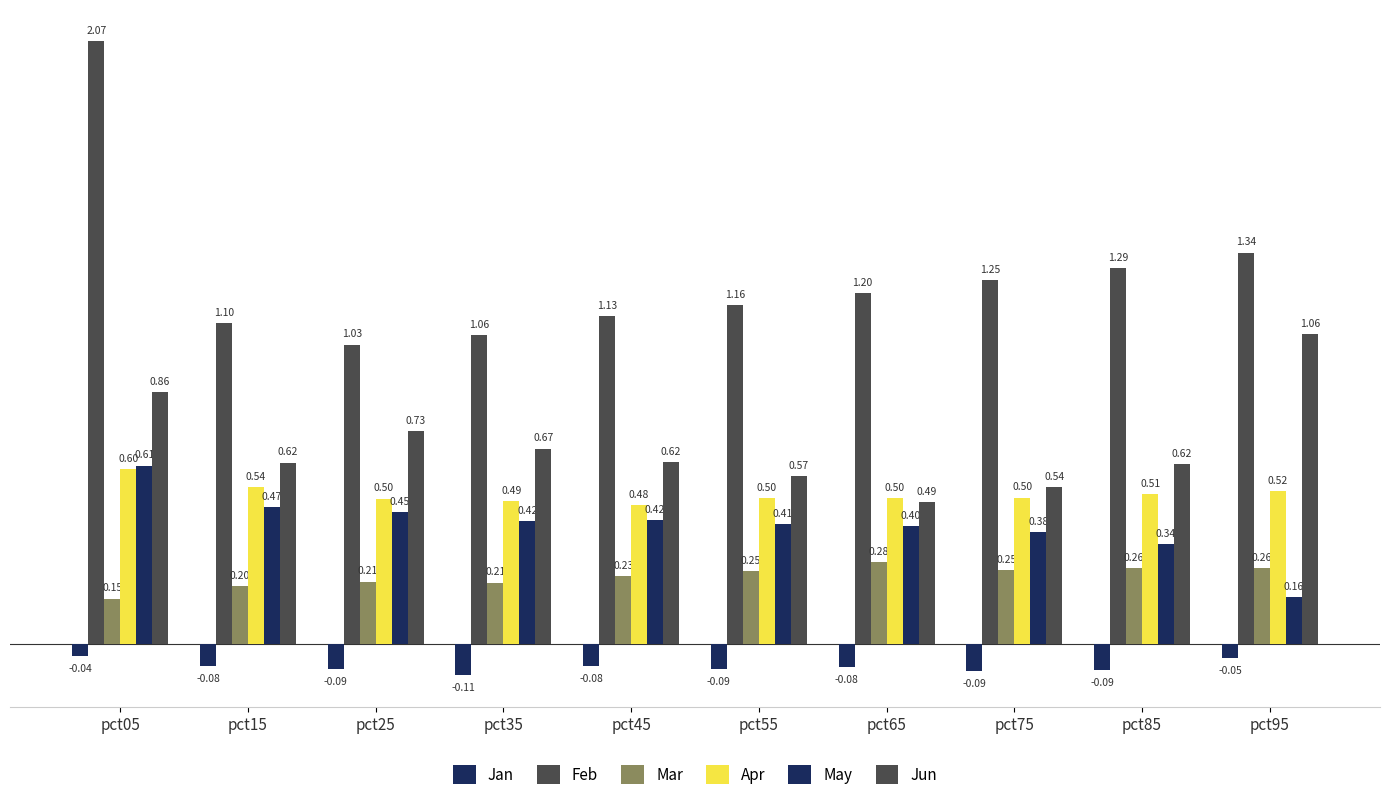

Reading right to left, what are all the values shown in this chart?

Jan: pct95=-0.0	pct85=-0.1	pct75=-0.1	pct65=-0.1	pct55=-0.1	pct45=-0.1	pct35=-0.1	pct25=-0.1	pct15=-0.1	pct05=-0.0
Feb: pct95=1.3	pct85=1.3	pct75=1.2	pct65=1.2	pct55=1.2	pct45=1.1	pct35=1.1	pct25=1.0	pct15=1.1	pct05=2.1
Mar: pct95=0.3	pct85=0.3	pct75=0.3	pct65=0.3	pct55=0.2	pct45=0.2	pct35=0.2	pct25=0.2	pct15=0.2	pct05=0.2
Apr: pct95=0.5	pct85=0.5	pct75=0.5	pct65=0.5	pct55=0.5	pct45=0.5	pct35=0.5	pct25=0.5	pct15=0.5	pct05=0.6
May: pct95=0.2	pct85=0.3	pct75=0.4	pct65=0.4	pct55=0.4	pct45=0.4	pct35=0.4	pct25=0.5	pct15=0.5	pct05=0.6
Jun: pct95=1.1	pct85=0.6	pct75=0.5	pct65=0.5	pct55=0.6	pct45=0.6	pct35=0.7	pct25=0.7	pct15=0.6	pct05=0.9